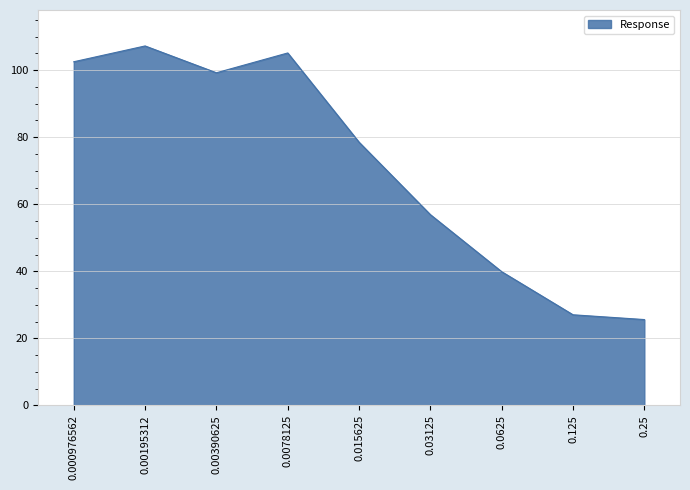

How many lines are shown in the chart?

1